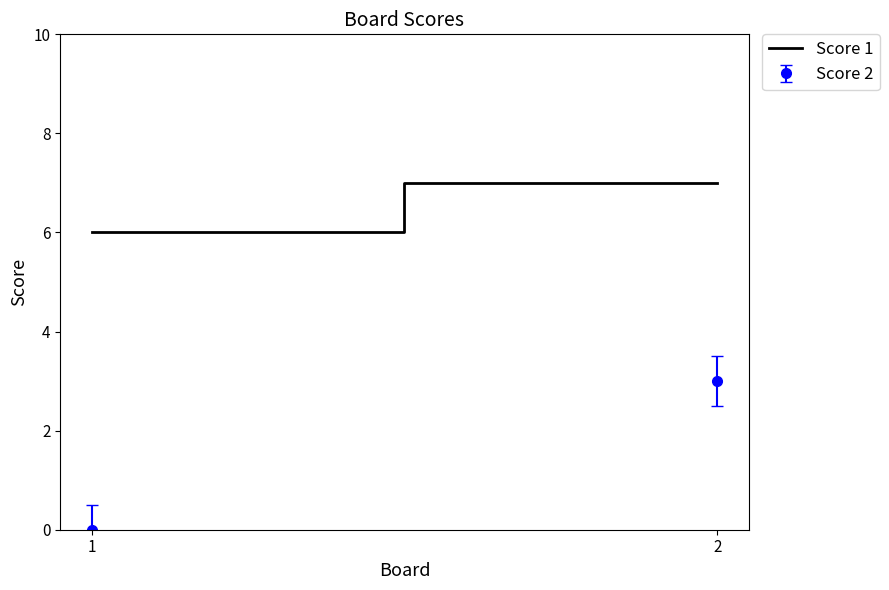

The value at 1 is 6. True or false?

True